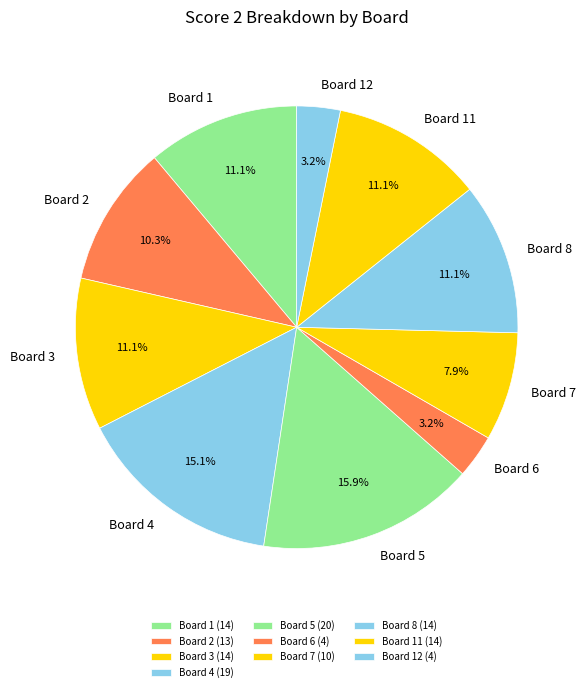

Is Board 5 the majority of the pie?

No